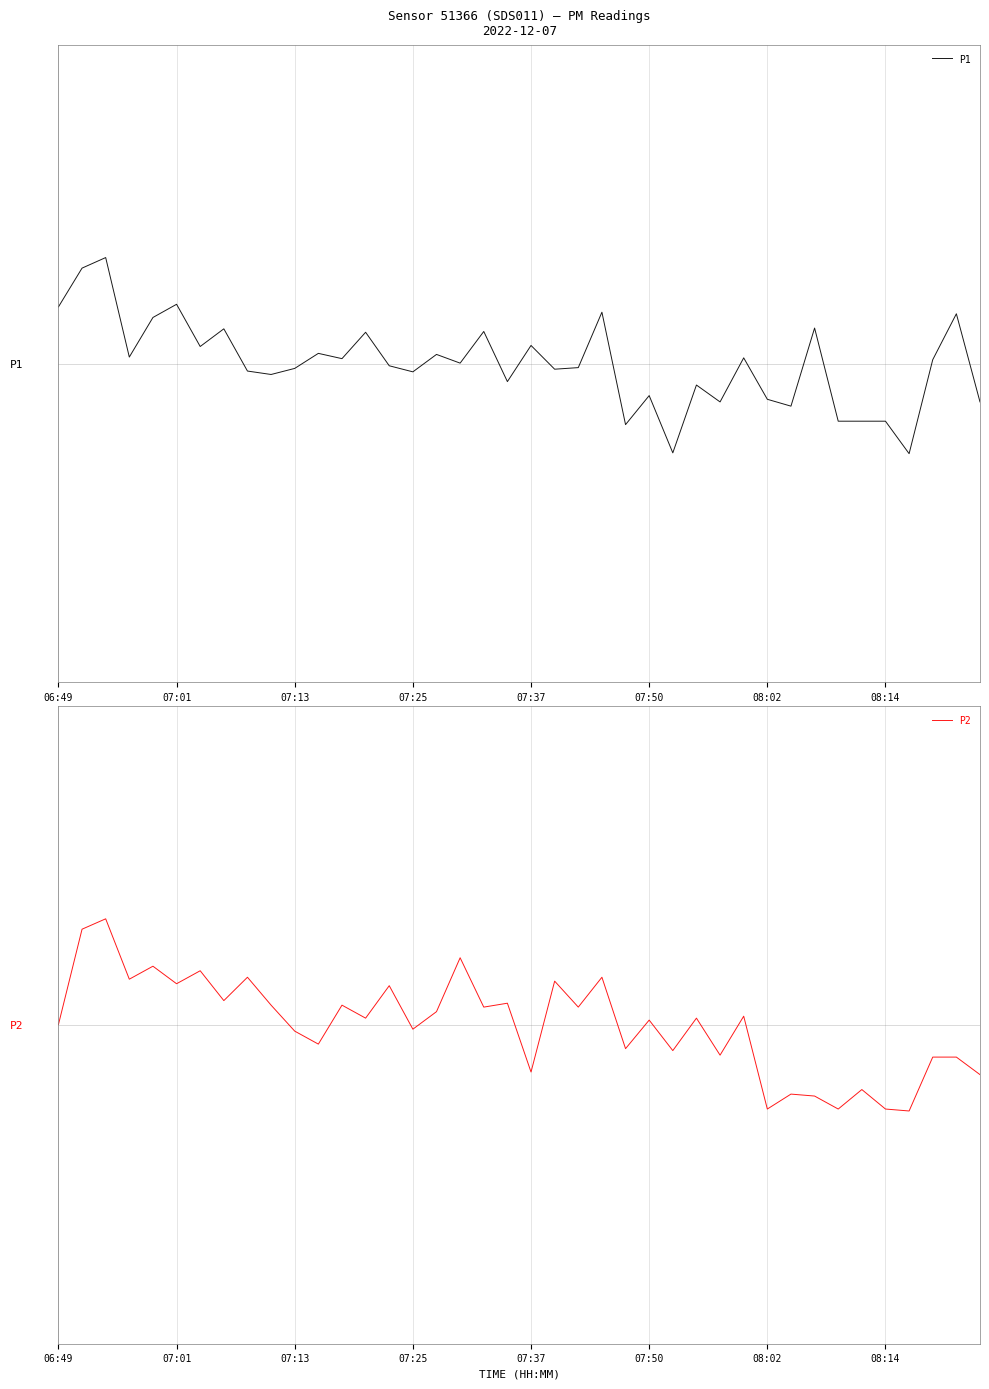

Read the P2 value at 08:02.

0.5